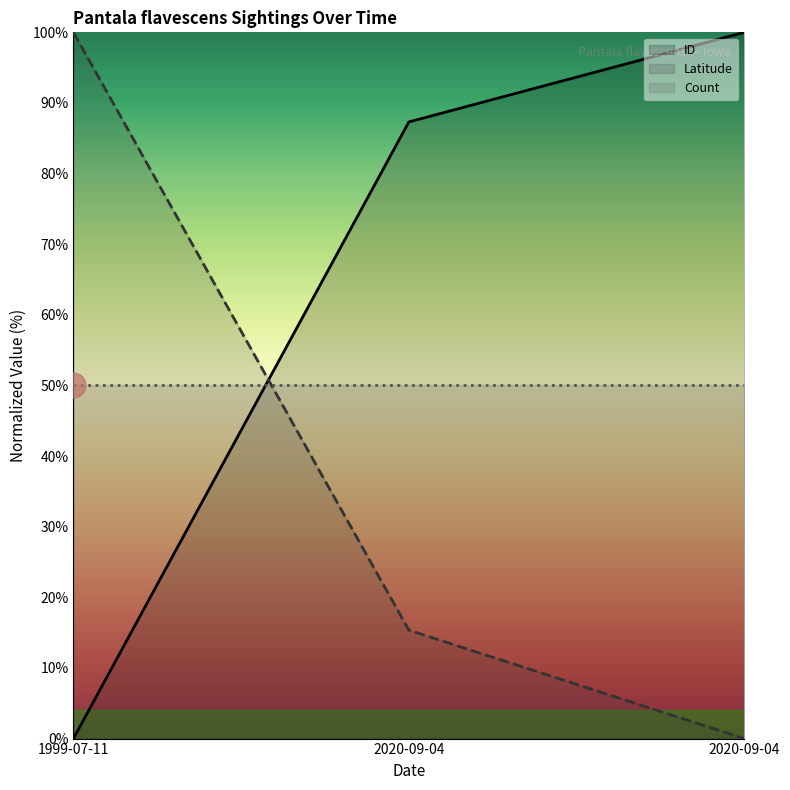

How many categories are shown in the chart?

3